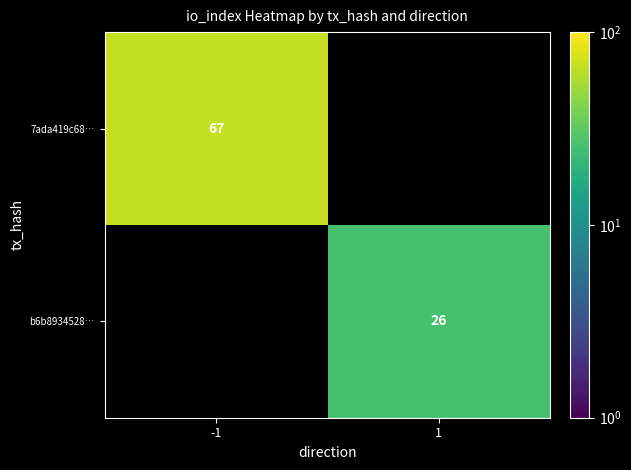

True or false: b6b8934528… has a value of 26 at 1.

True